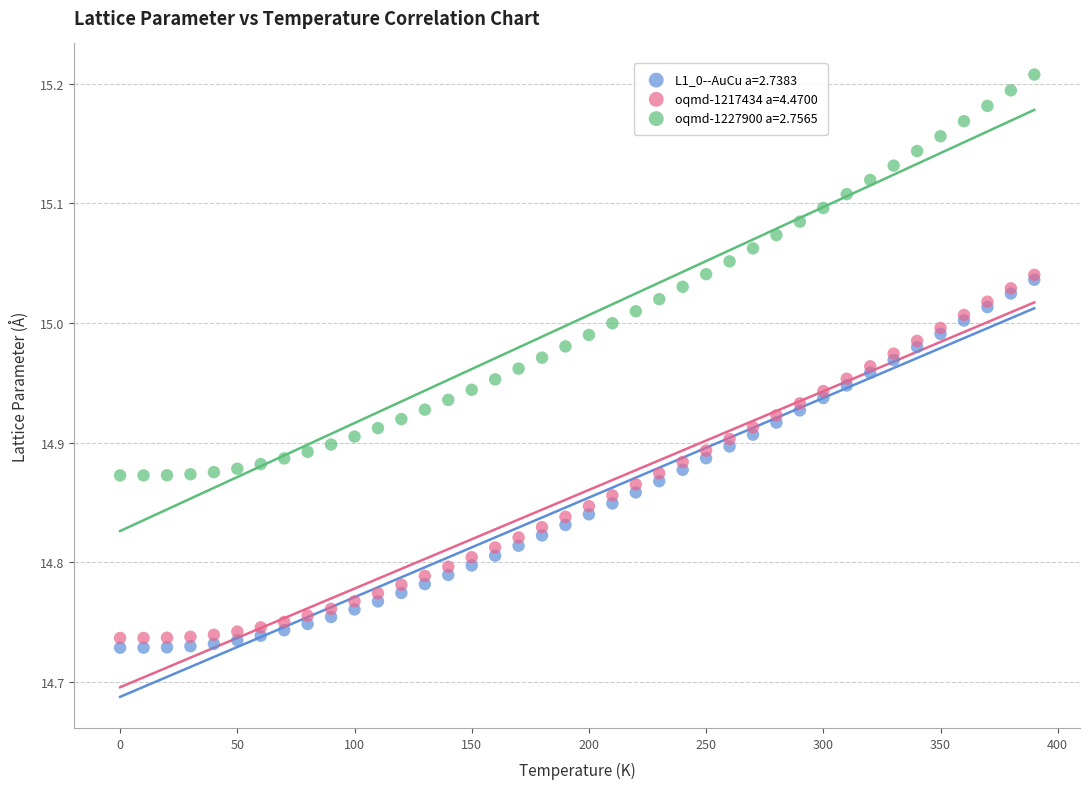

What are all the series names shown in the legend?

L1_0--AuCu a=2.7383, oqmd-1217434 a=4.4700, oqmd-1227900 a=2.7565